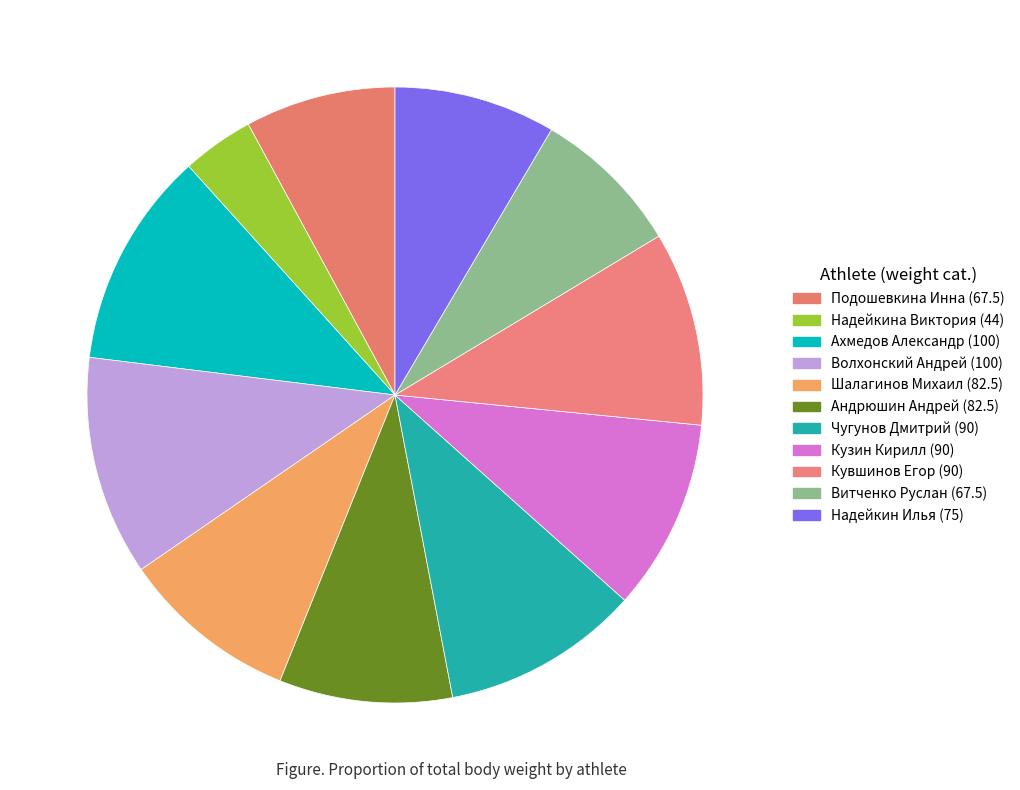

Count the number of slices in the pie.

11